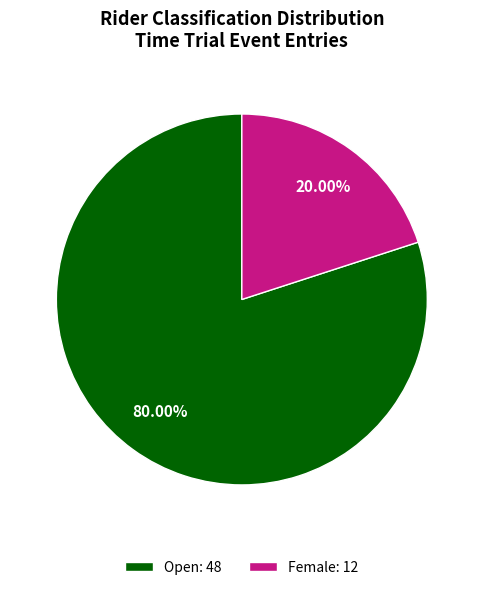

What is the largest slice in the pie chart?

Open